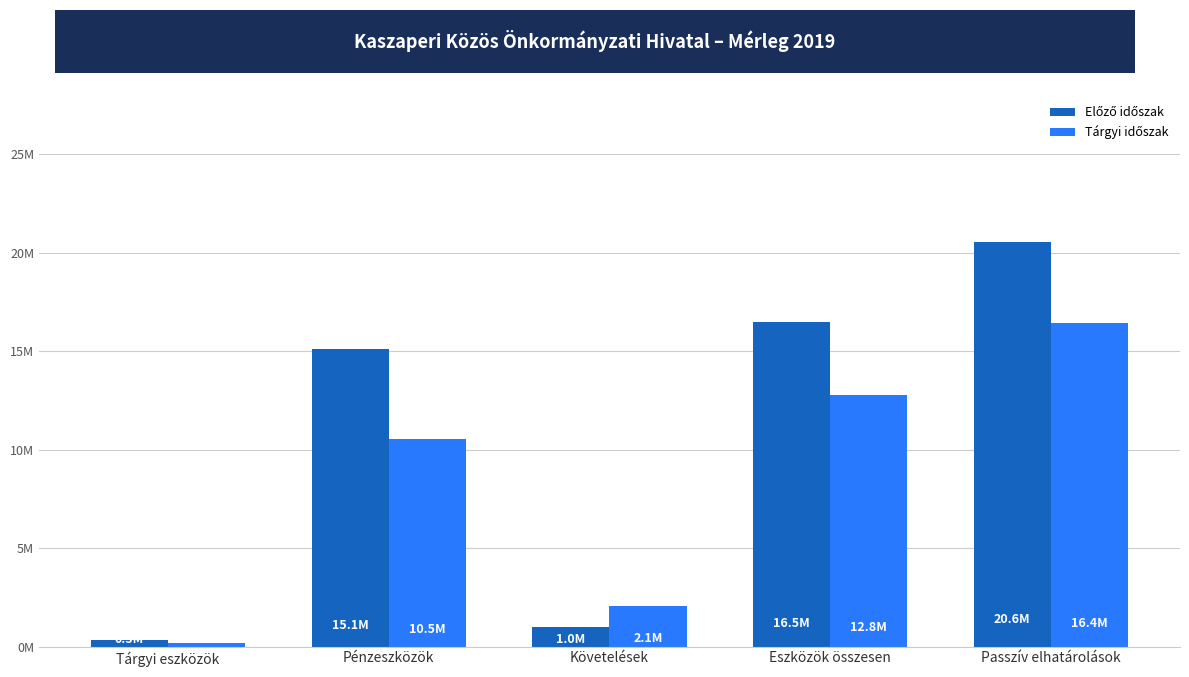

At which label is Tárgyi időszak closest to 8295223?

Pénzeszközök